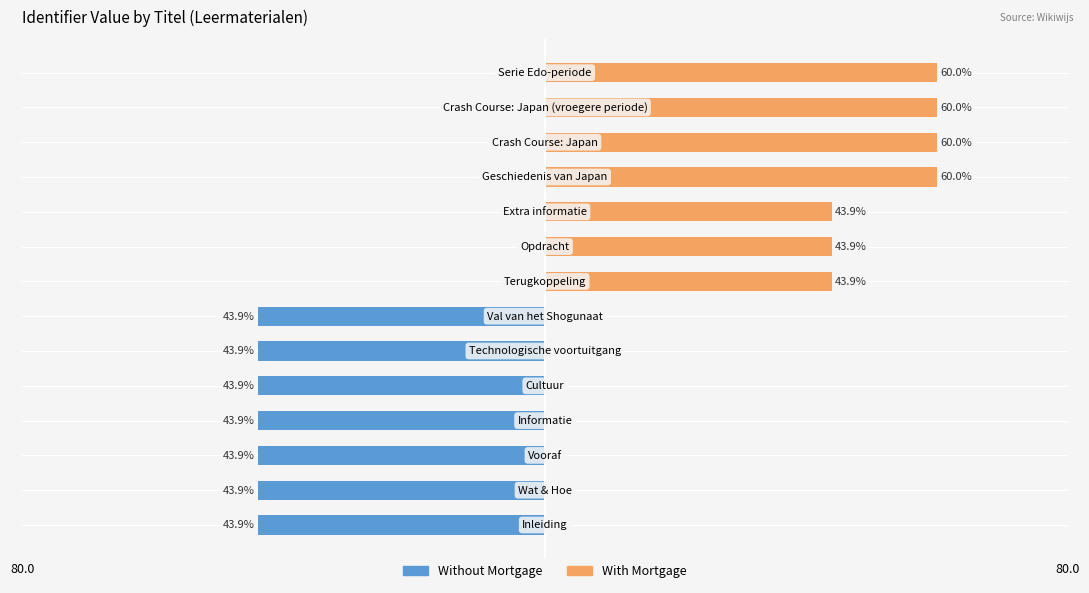

Reading left to right, list all the values displayed in this chart.

Without Mortgage: -43.9	-43.9	-43.9	-43.9	-43.9	-43.9	-43.9	0.0	0.0	0.0	0.0	0.0	0.0	0.0
With Mortgage: 0.0	0.0	0.0	0.0	0.0	0.0	0.0	43.9	43.9	43.9	60.0	60.0	60.0	60.0